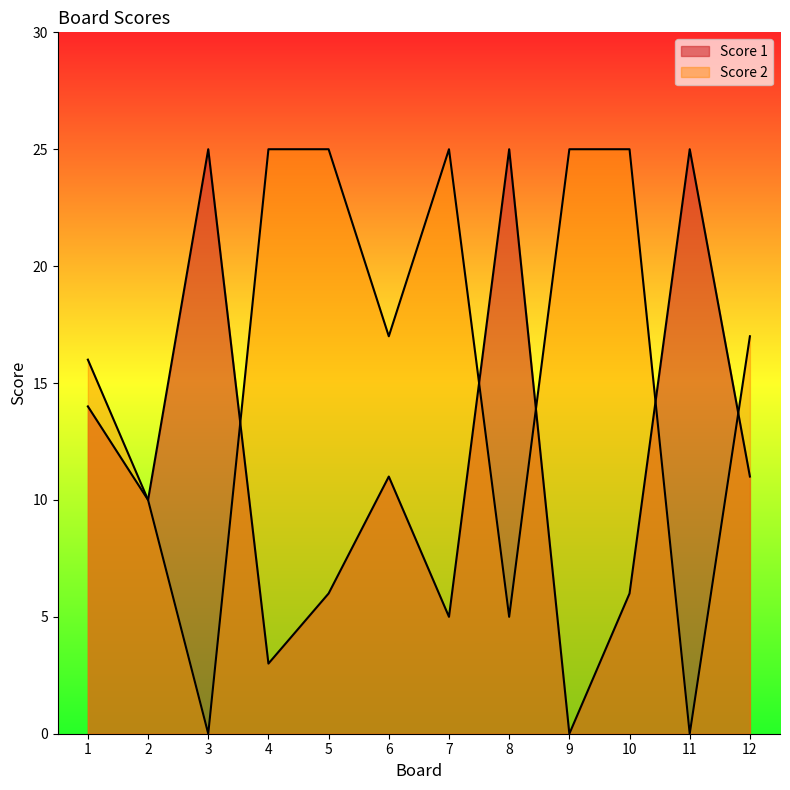

Which series has the largest range (max minus min)?

Score 1